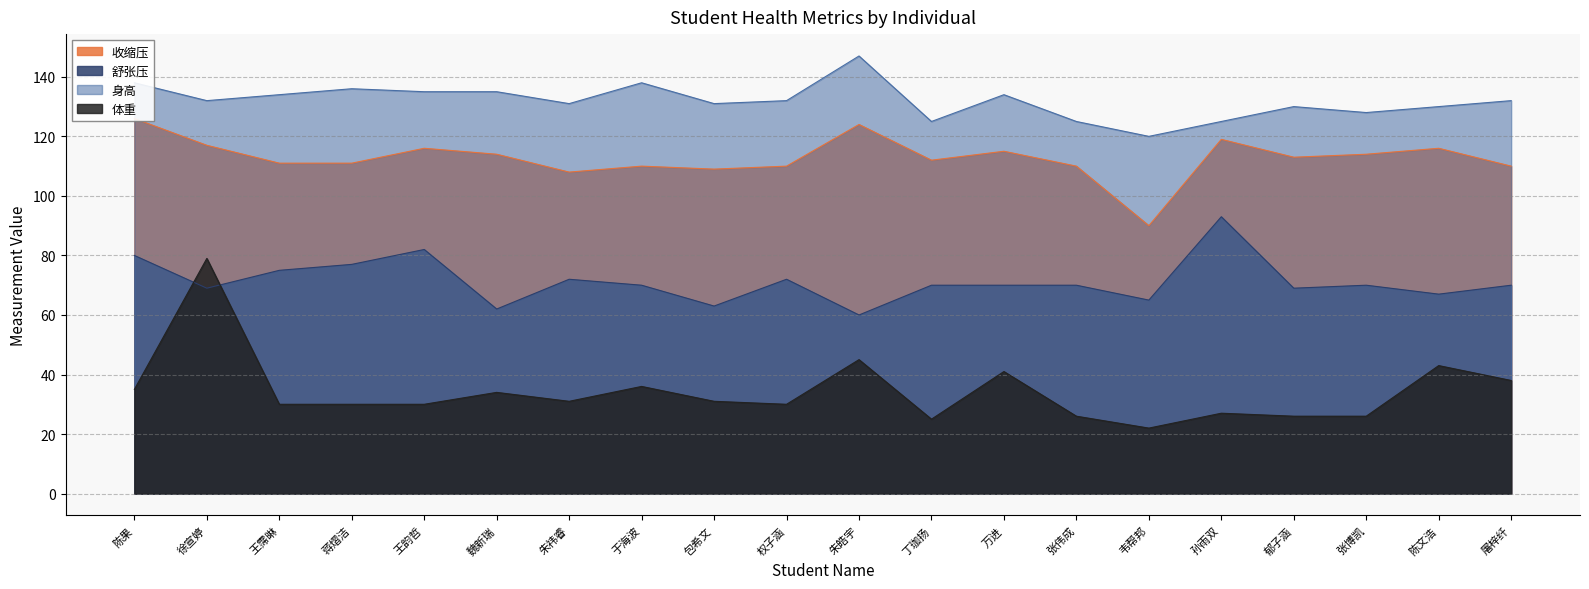

The value of 收缩压 at 孙雨双 is 184. True or false?

False